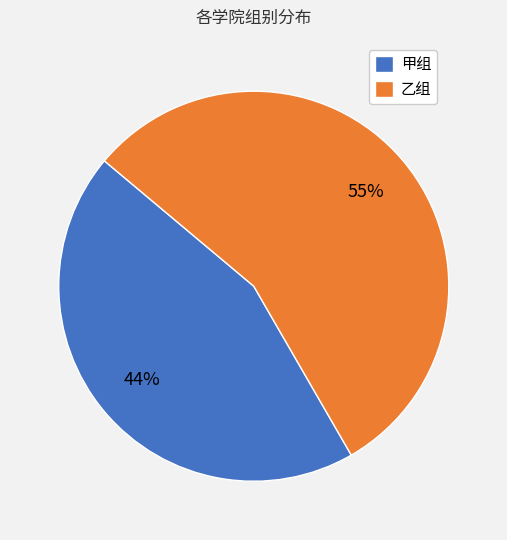

Count the number of slices in the pie.

2